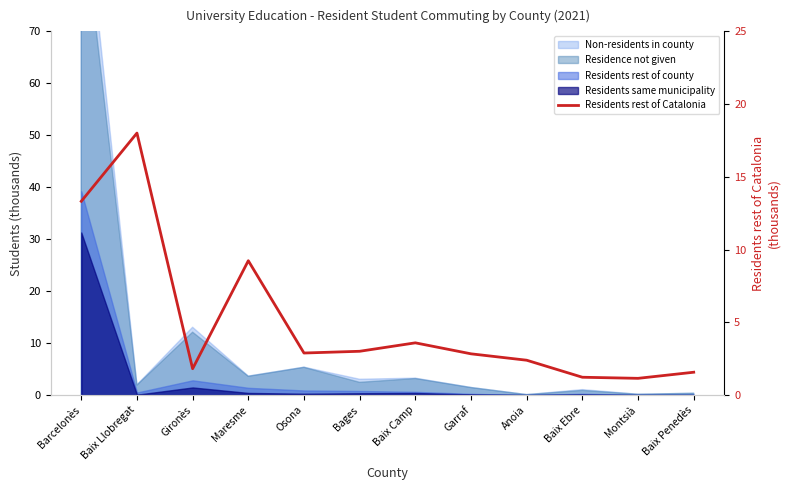

What is the difference between the values at Baix Penedès and Montsià?

0.4